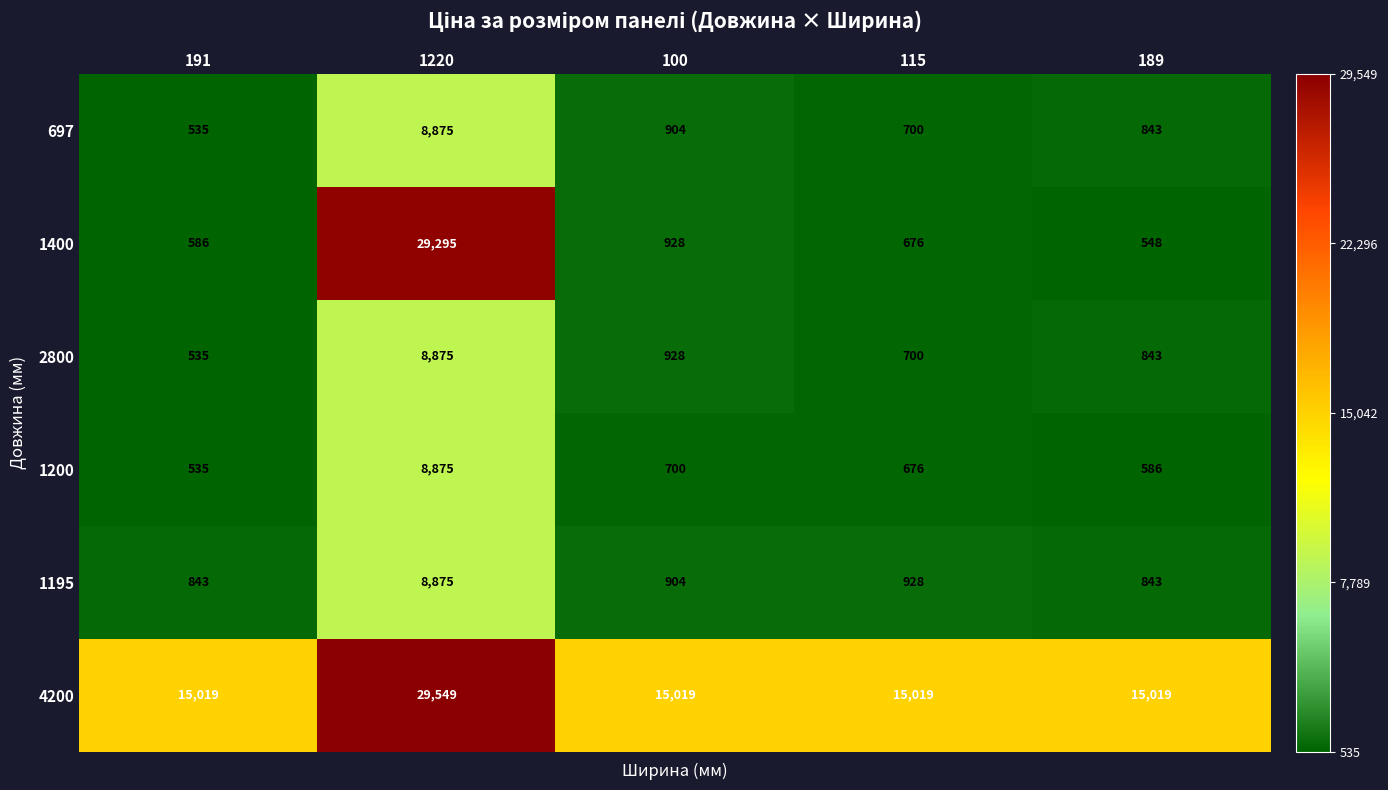

What value does the 1195 series have at 115?

928